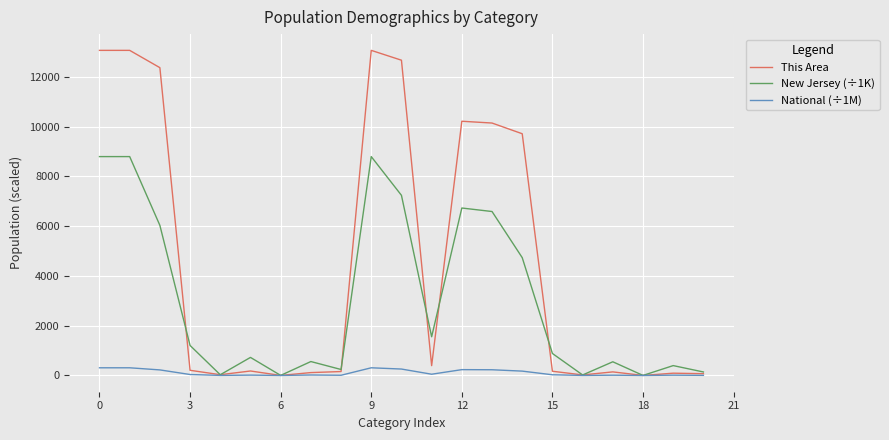

Which series has the largest total across all categories?

This Area